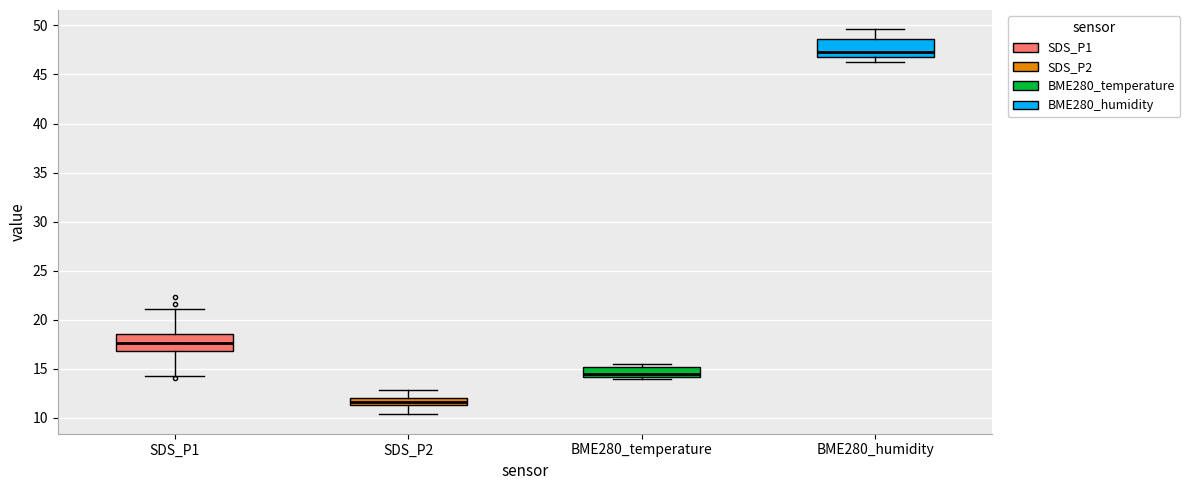

Where does the upper whisker of the box for BME280_humidity end on the y-axis? The values are not printed on the chart, so give them approximately, as read against the axis.

49.5